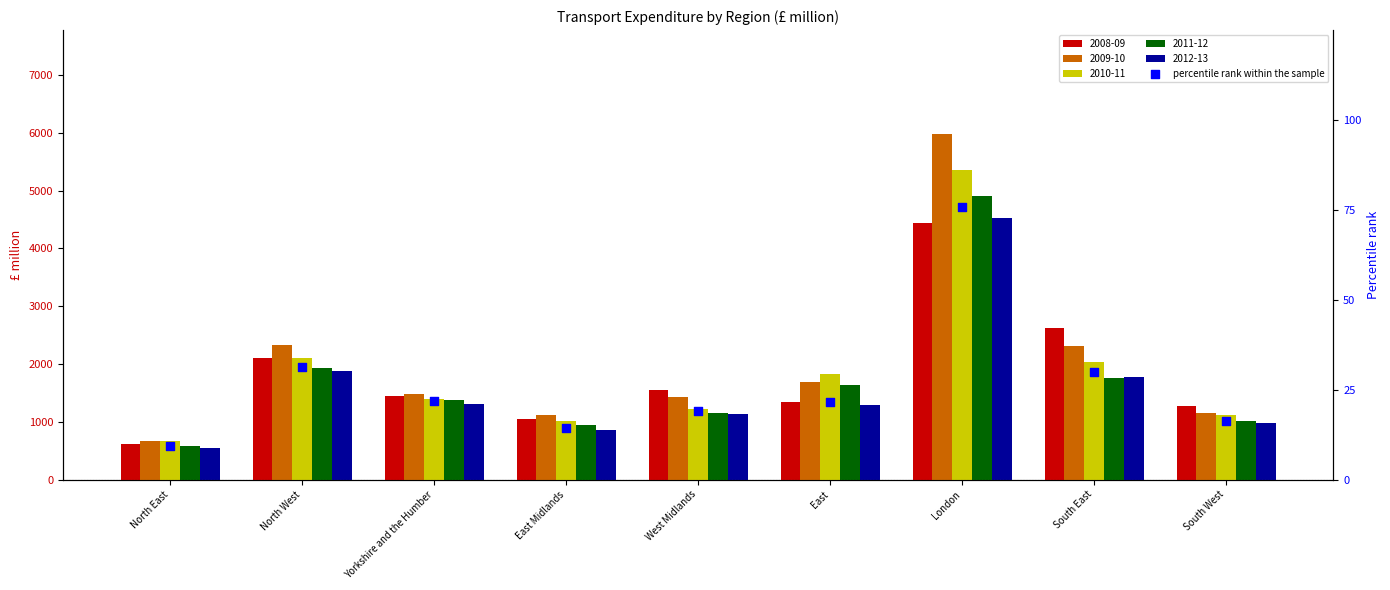

Between Yorkshire and the Humber and East Midlands, which is larger?

Yorkshire and the Humber